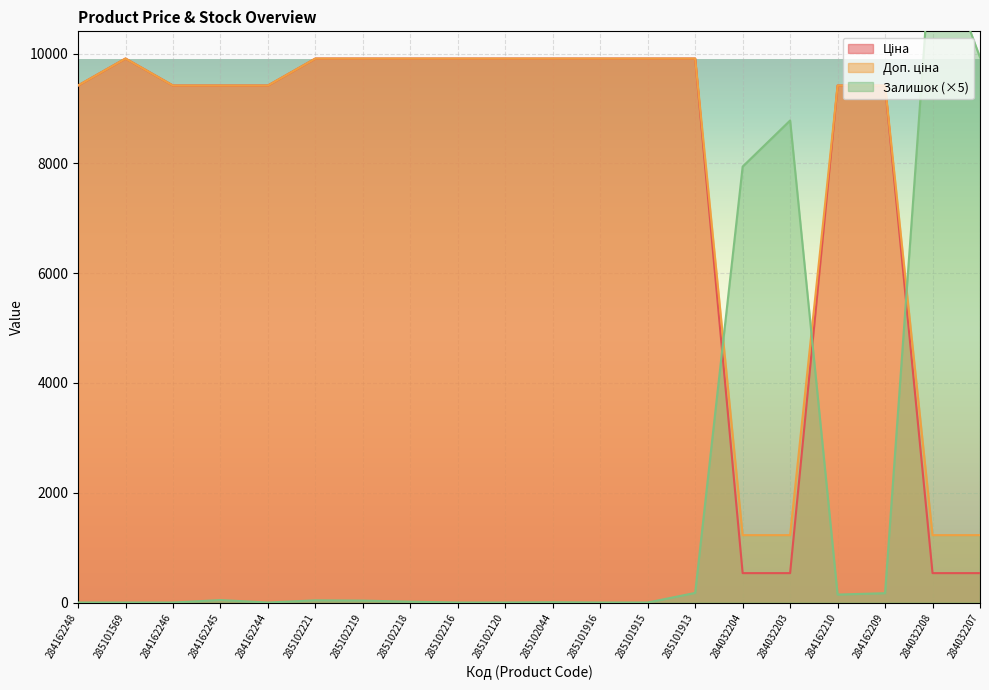

How many interior local peaks does the Ціна series have?

1